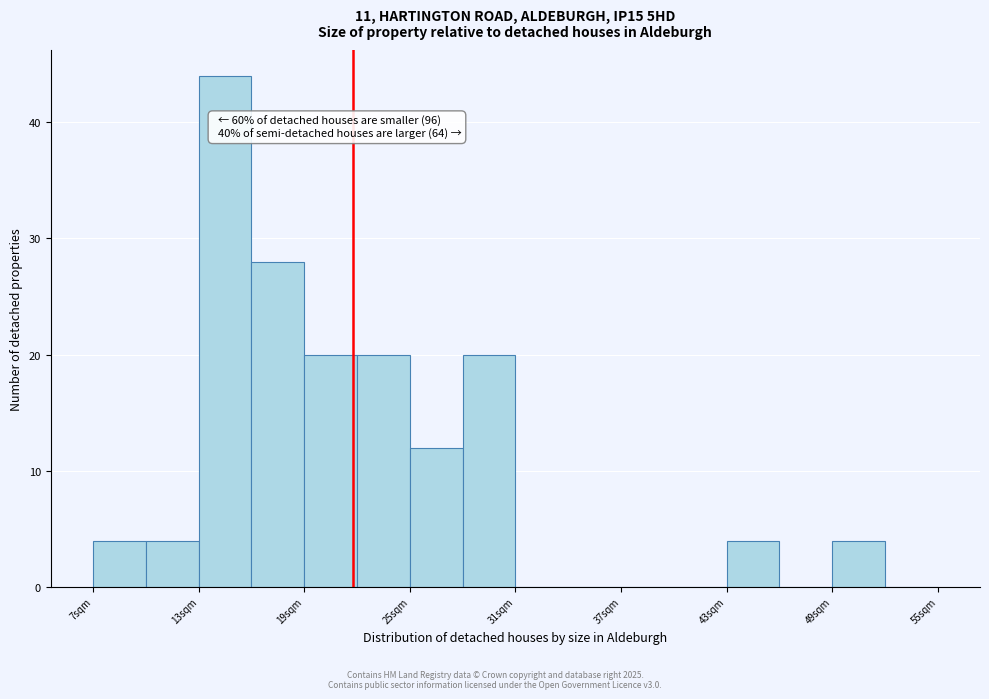

Around what value on the x-axis is the tallest bar? Give the approximate position of its centre, as read against the axis.

15